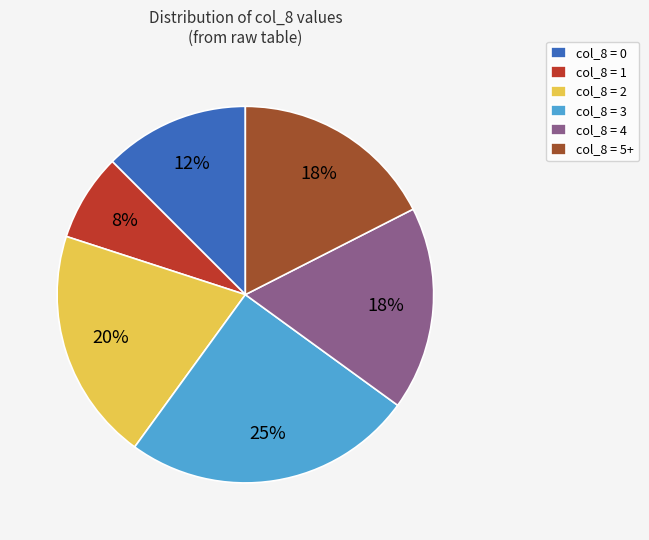

Combined, do col_8 = 5+ and col_8 = 2 account for over 50%?

No